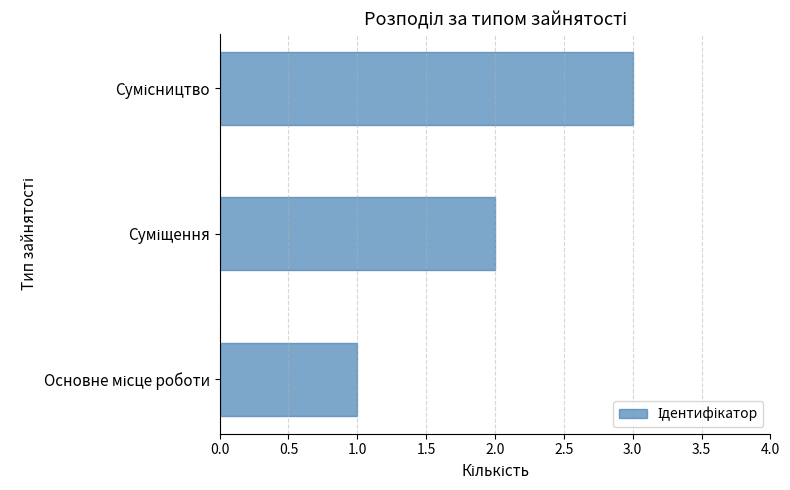

What is the greatest value displayed?

3